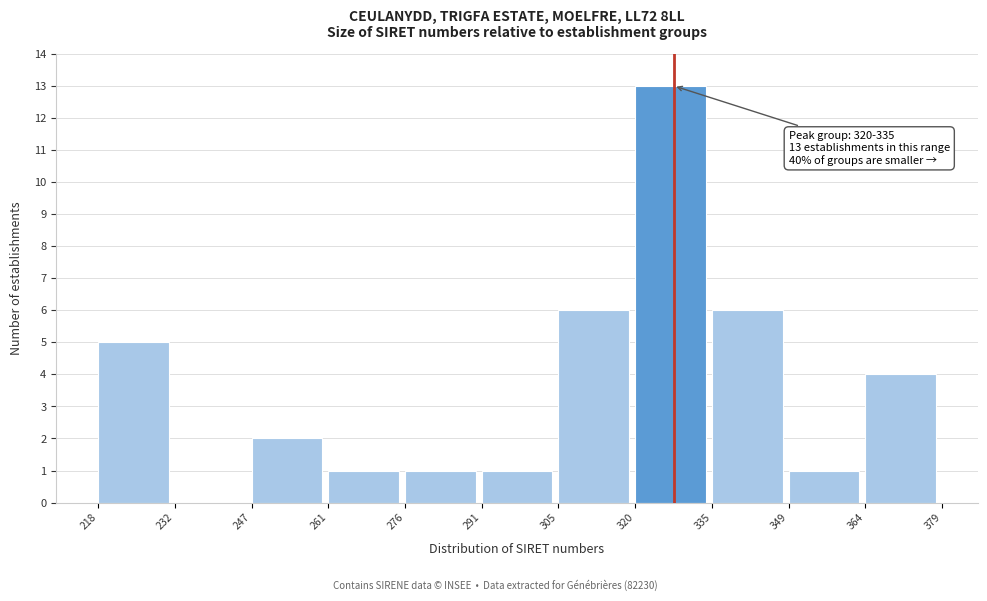

Over which range of the x-axis is the bar tallest?

320 to 335